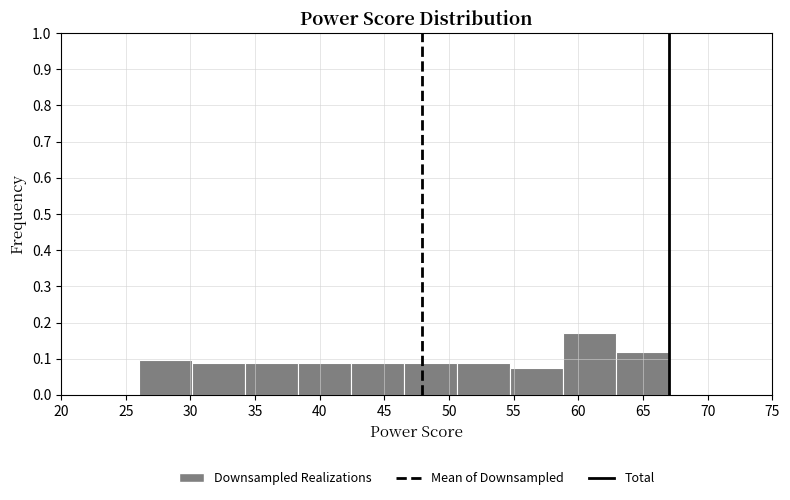

Reading left to right, transcribe this chart: for each bar, give the range it covers on the x-axis and its height. Neither the bar edges nor the heights are printed on the chart, so give them approximately, as read against the axes.

26.0 to 30.1: 0.10
30.1 to 34.2: 0.09
34.2 to 38.3: 0.09
38.3 to 42.4: 0.09
42.4 to 46.5: 0.09
46.5 to 50.6: 0.09
50.6 to 54.7: 0.09
54.7 to 58.8: 0.07
58.8 to 62.9: 0.17
62.9 to 67.0: 0.12